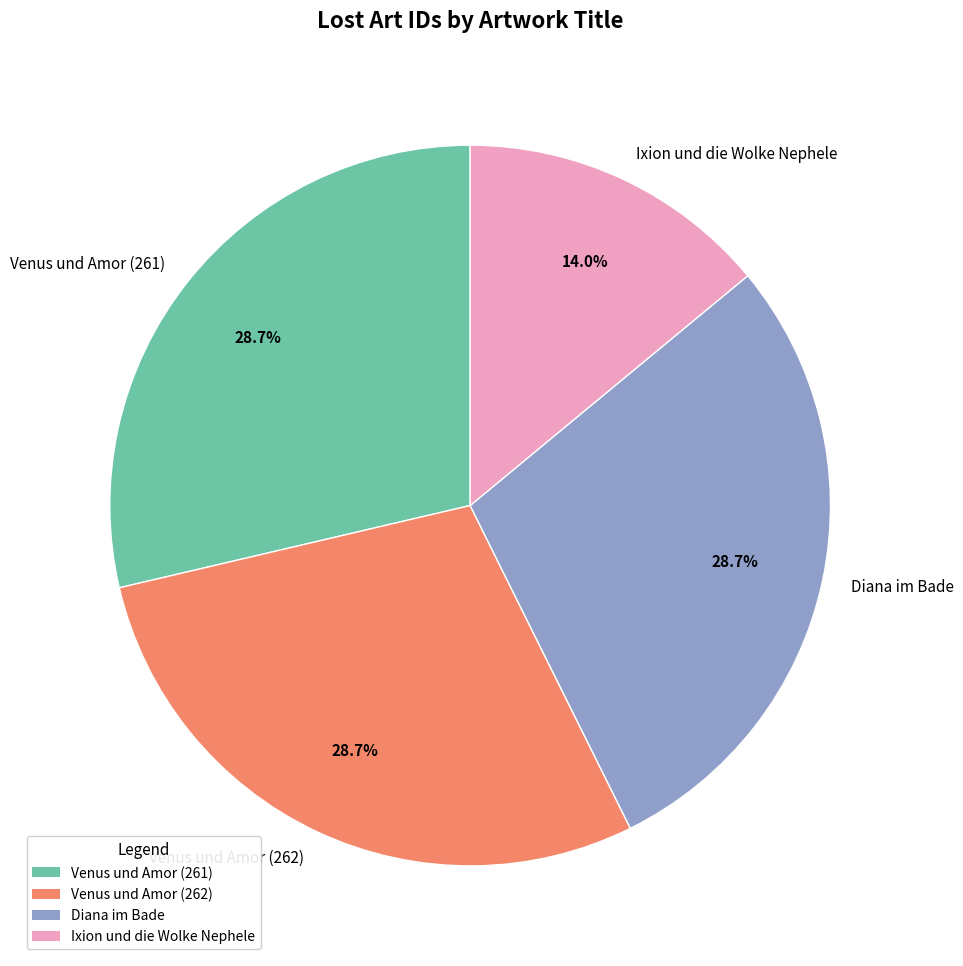

What is the smallest slice in the pie chart?

Ixion und die Wolke Nephele